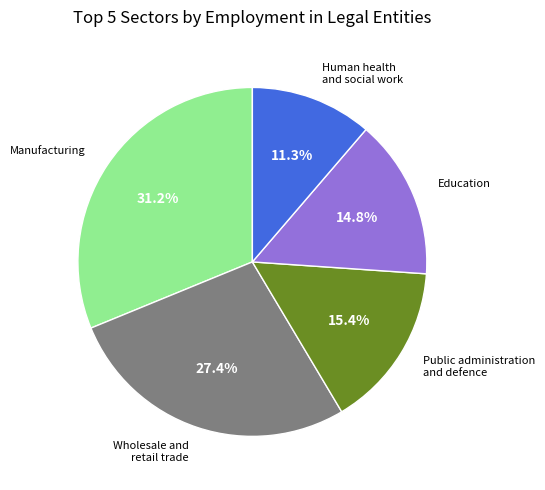

Is there a majority slice in this chart?

No